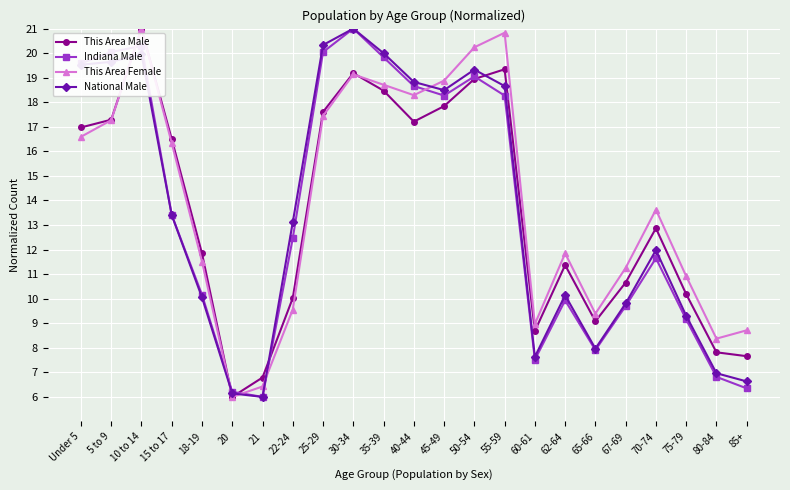

Rank the categories by This Area Female value from highest to lowest.

10 to 14, 55-59, 50-54, 30-34, 45-49, 35-39, 40-44, 25-29, 5 to 9, Under 5, 15 to 17, 70-74, 62-64, 18-19, 67-69, 75-79, 22-24, 65-66, 60-61, 85+, 80-84, 21, 20